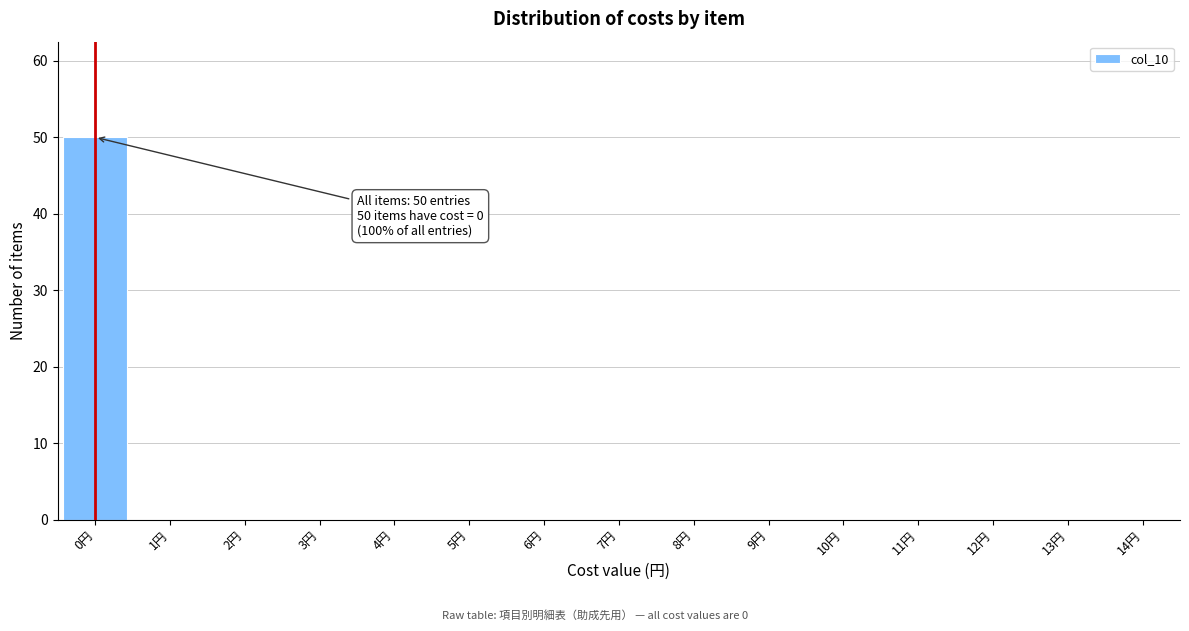

Reading left to right, list all the values displayed in this chart.

0円=50	1円=0	2円=0	3円=0	4円=0	5円=0	6円=0	7円=0	8円=0	9円=0	10円=0	11円=0	12円=0	13円=0	14円=0